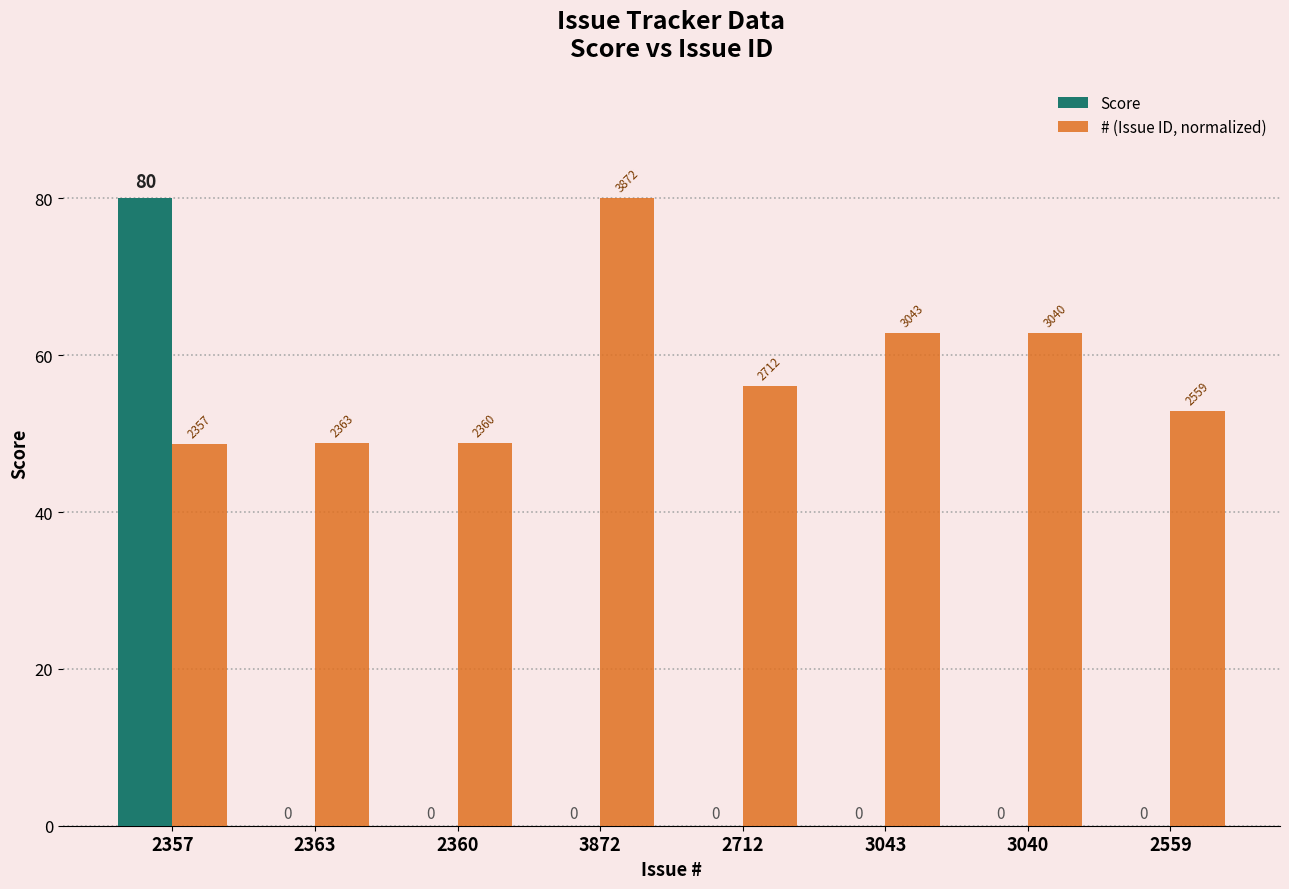

How many distinct data groups are displayed?

2